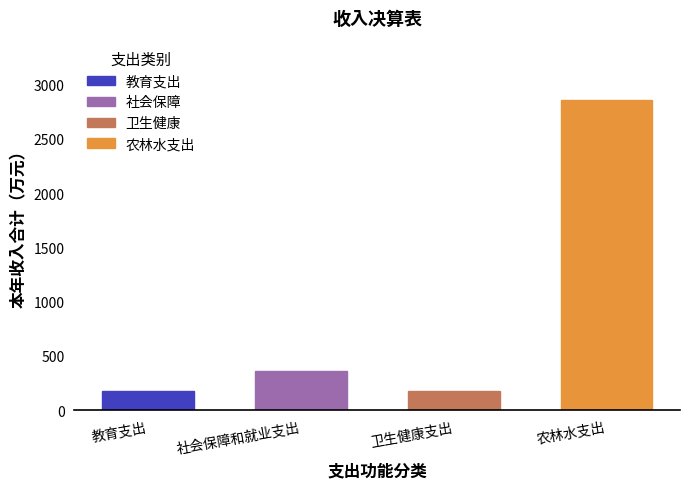

What is the change in value from 社会保障和就业支出 to 卫生健康支出?

-180.3